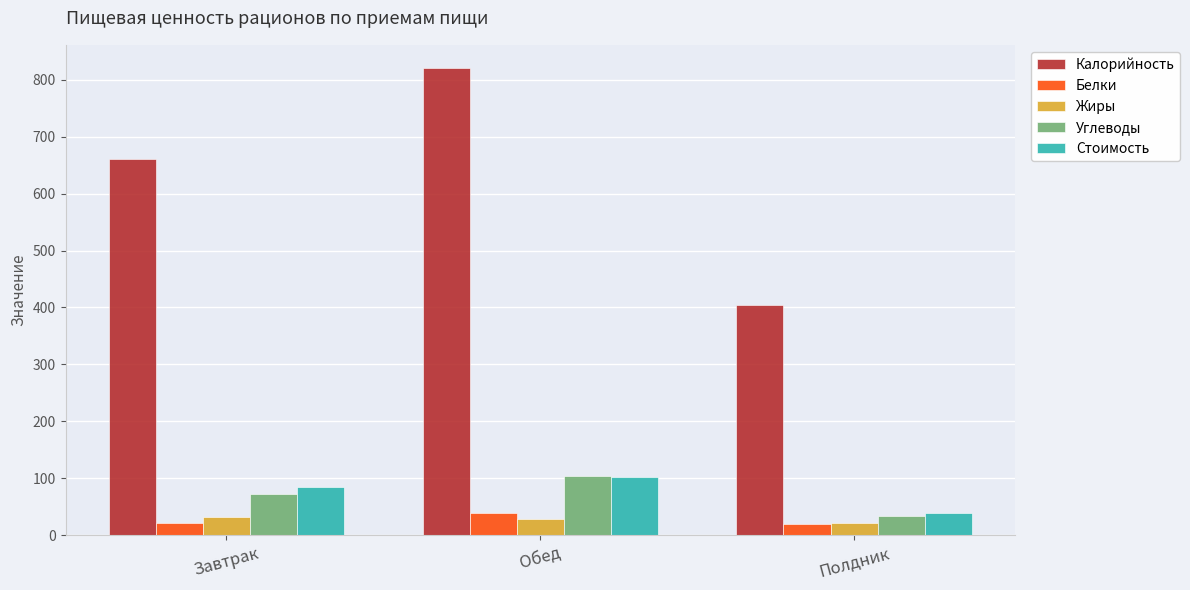

At which label is Калорийность closest to 612?

Завтрак